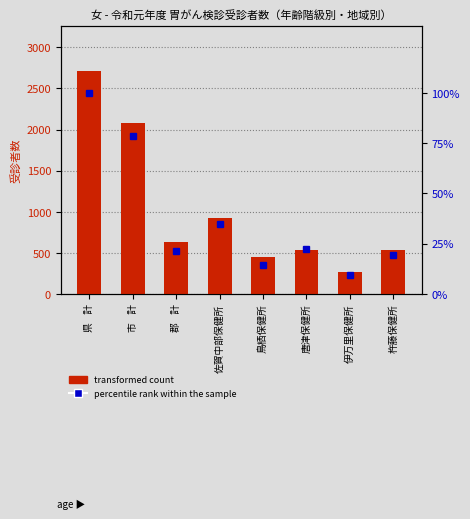

Reading right to left, transcribe all the data shown in this chart.

transformed count: 杵藤保健所=540.0	伊万里保健所=261.0	唐津保健所=538.0	鳥栖保健所=446.0	佐賀中部保健所=926.0	郡    計=632.0	市    計=2079.0	県    計=2711.0
percentile rank within the sample: 杵藤保健所=19.5	伊万里保健所=9.5	唐津保健所=22.2	鳥栖保健所=14.2	佐賀中部保健所=34.6	郡    計=21.4	市    計=78.6	県    計=100.0